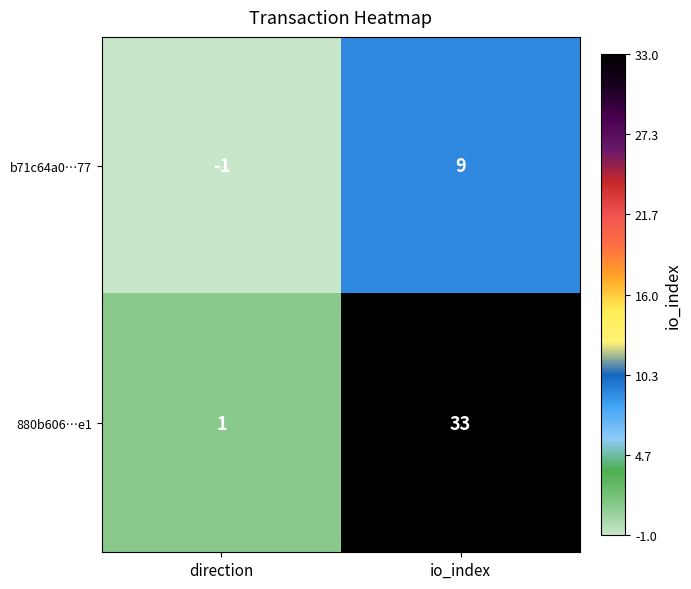

What is the sum of the 880b606…e1 values at direction and io_index?

34